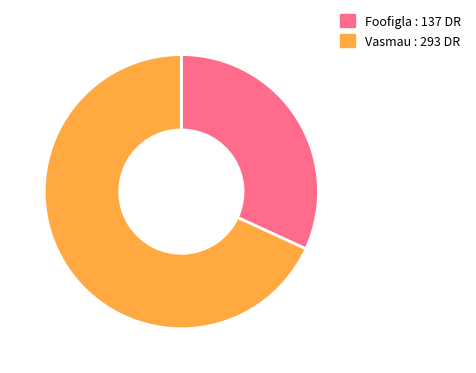

How many slices are in this pie chart?

2